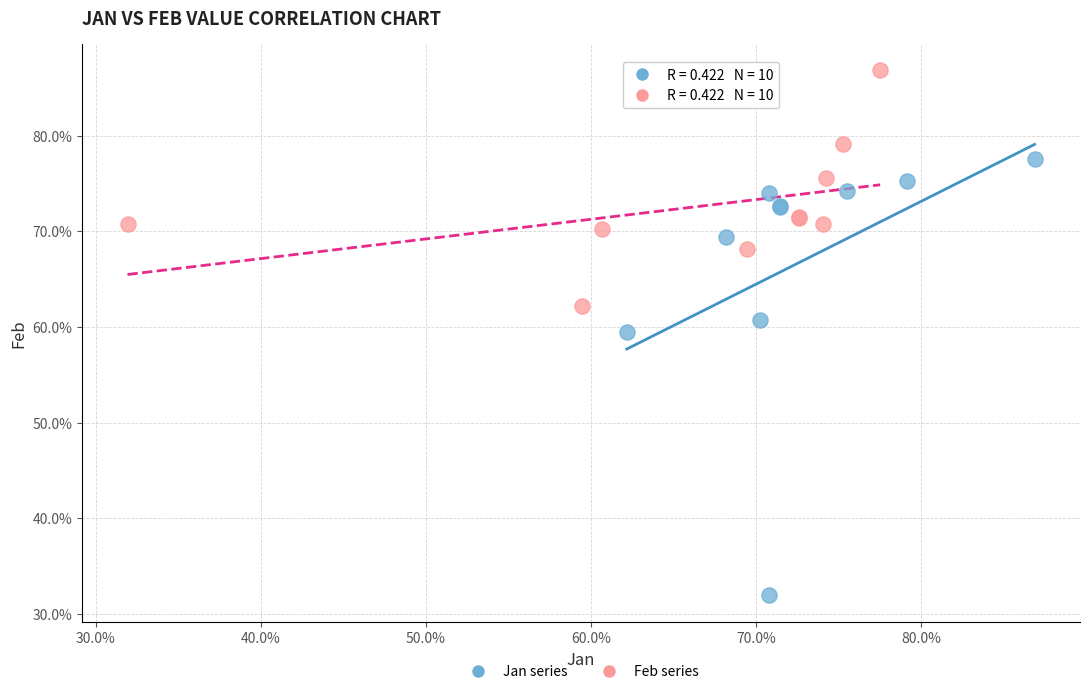

What are all the series names shown in the legend?

Jan series, Feb series